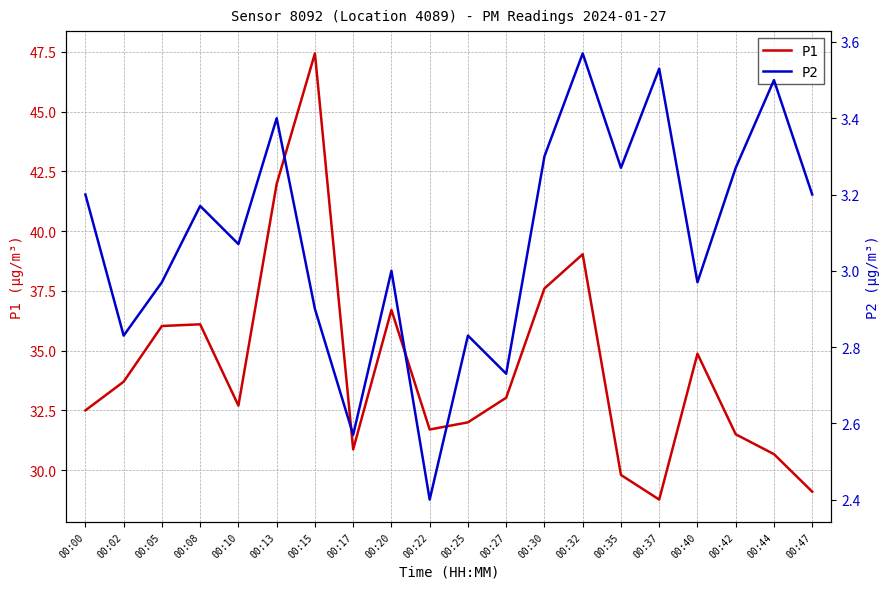

How many lines are shown in the chart?

2